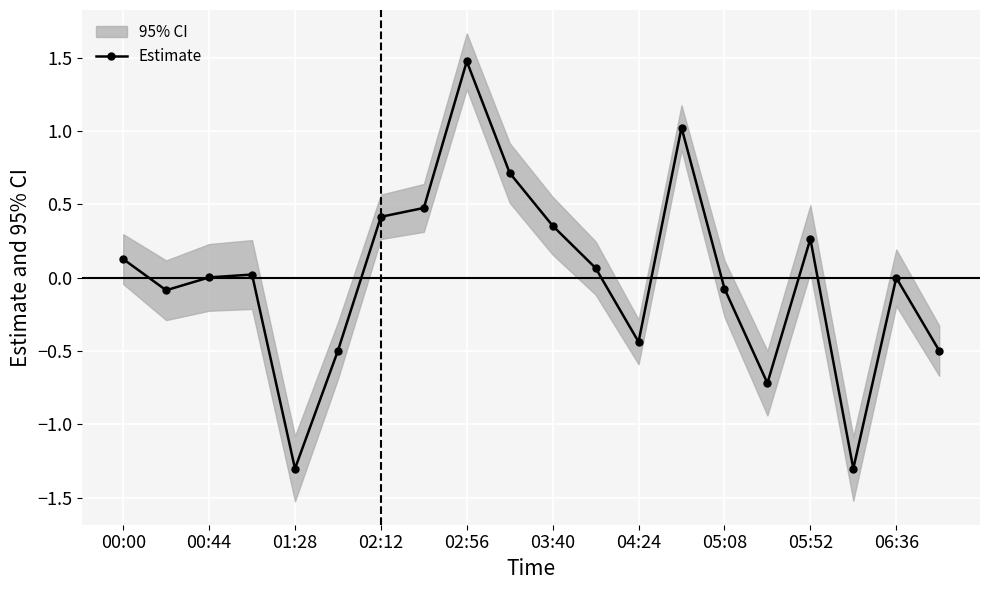

How many data points are less than 0?

9